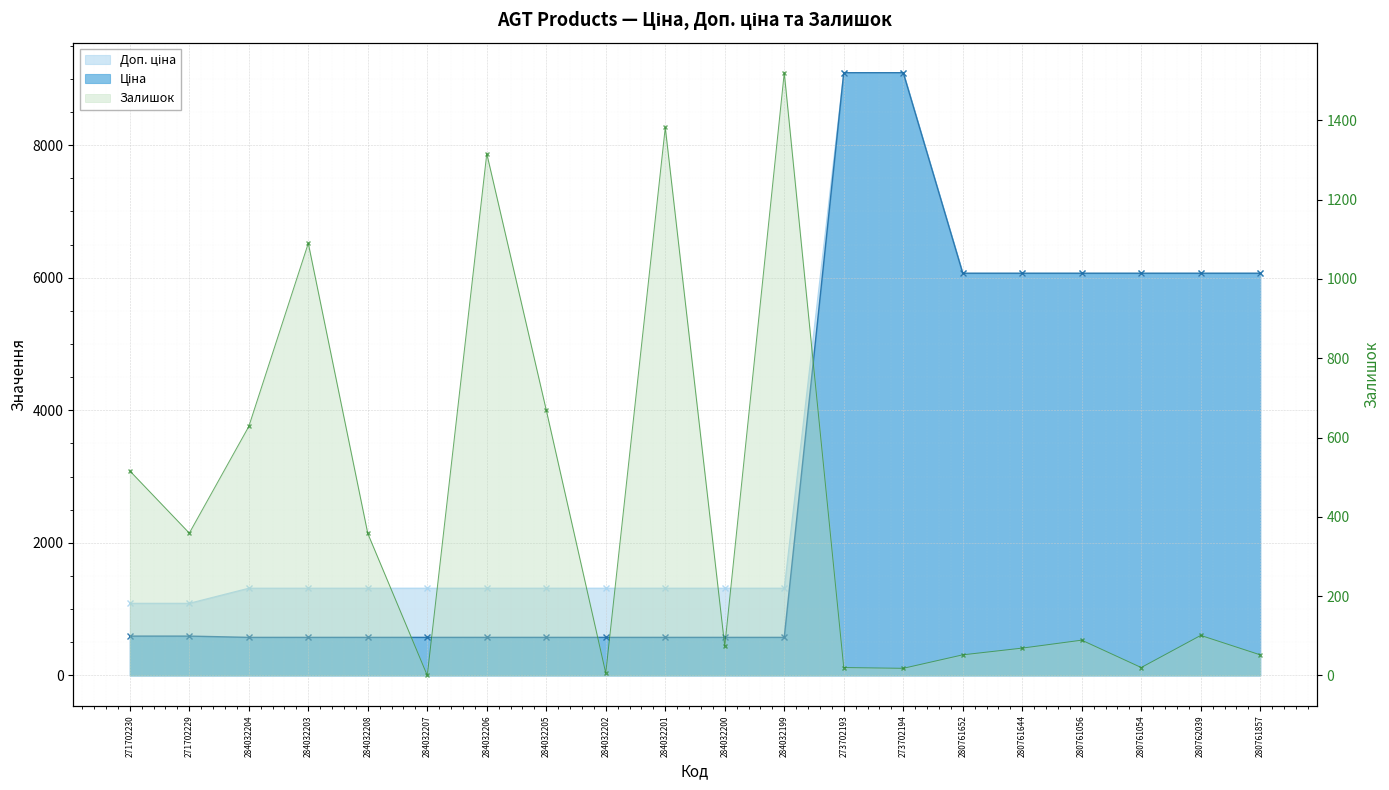

The Доп. ціна series shows 9544.8 at 280761857. True or false?

False